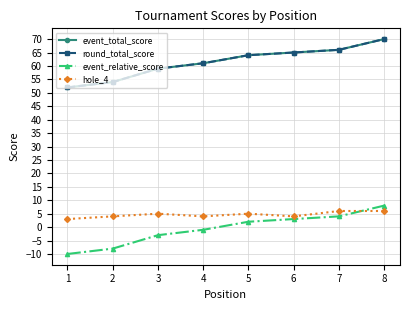

Does the chart have visible grid lines?

Yes